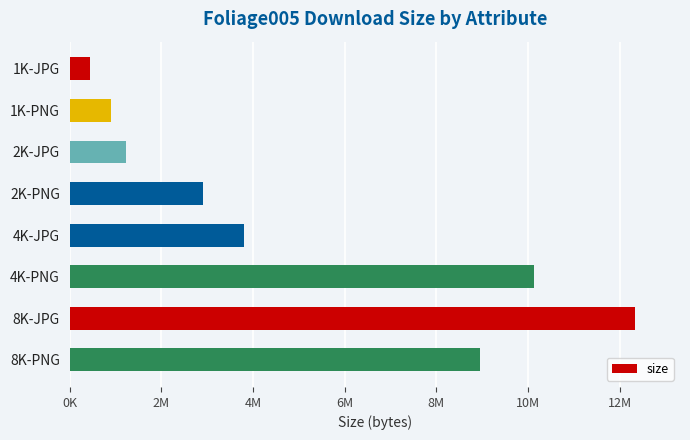

Does the chart contain any negative values?

No